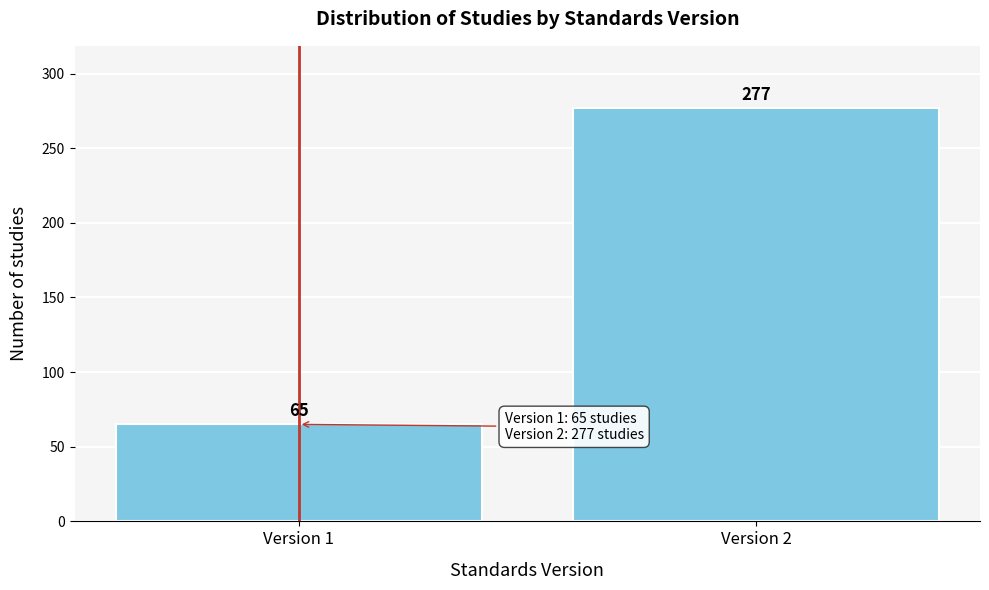

Reading left to right, list all the values displayed in this chart.

65	277